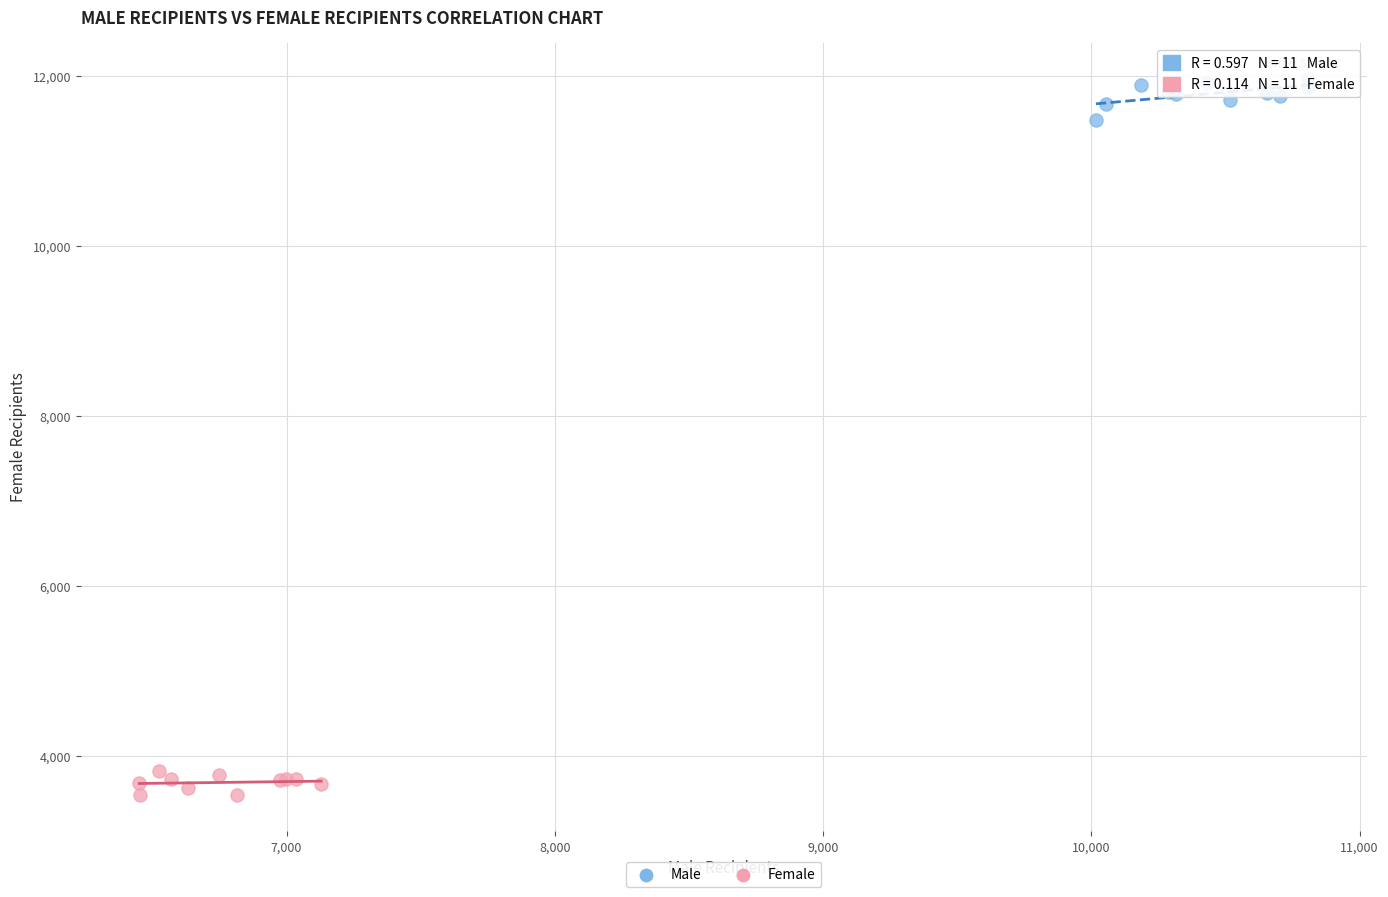

Which series contains the lowest Y value?

Female